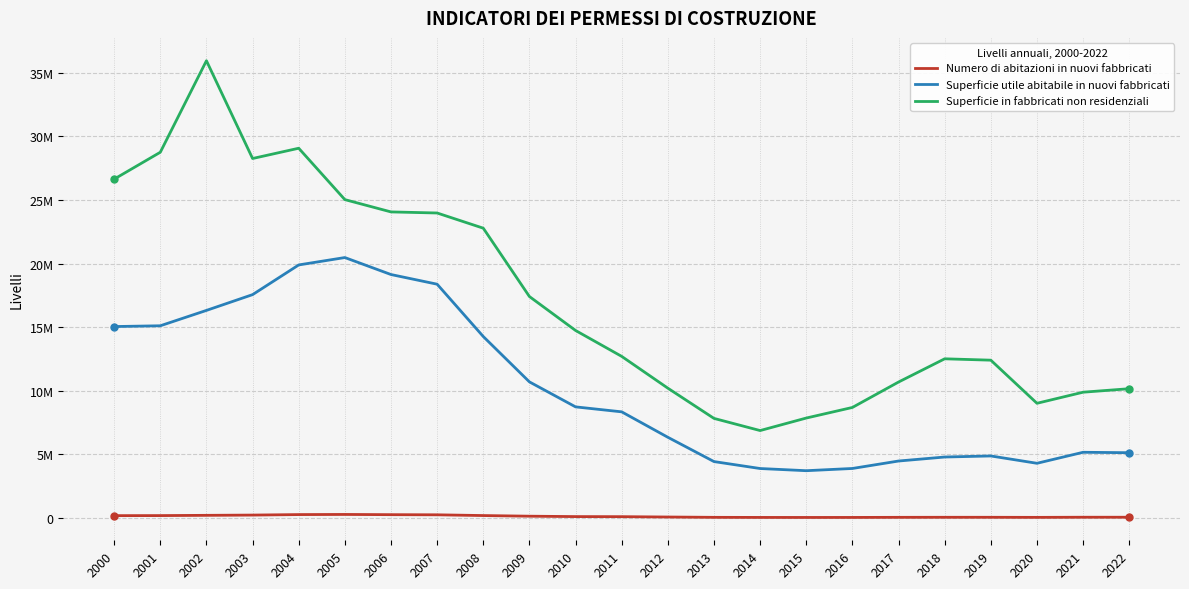

What is the value of the Superficie in fabbricati non residenziali point at the 4th from the left?

28267047